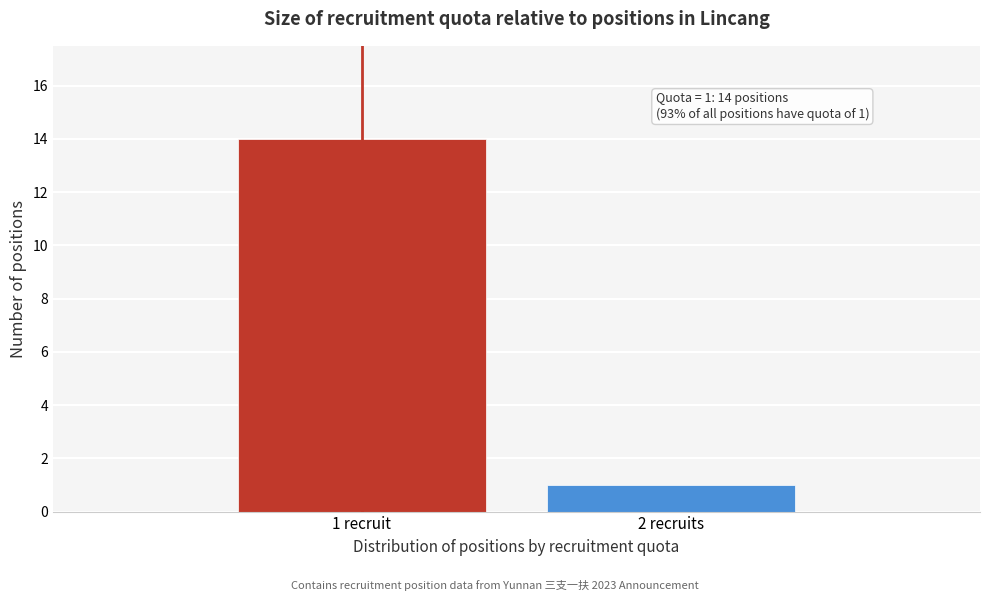

Reading left to right, what are all the values shown in this chart?

14	1